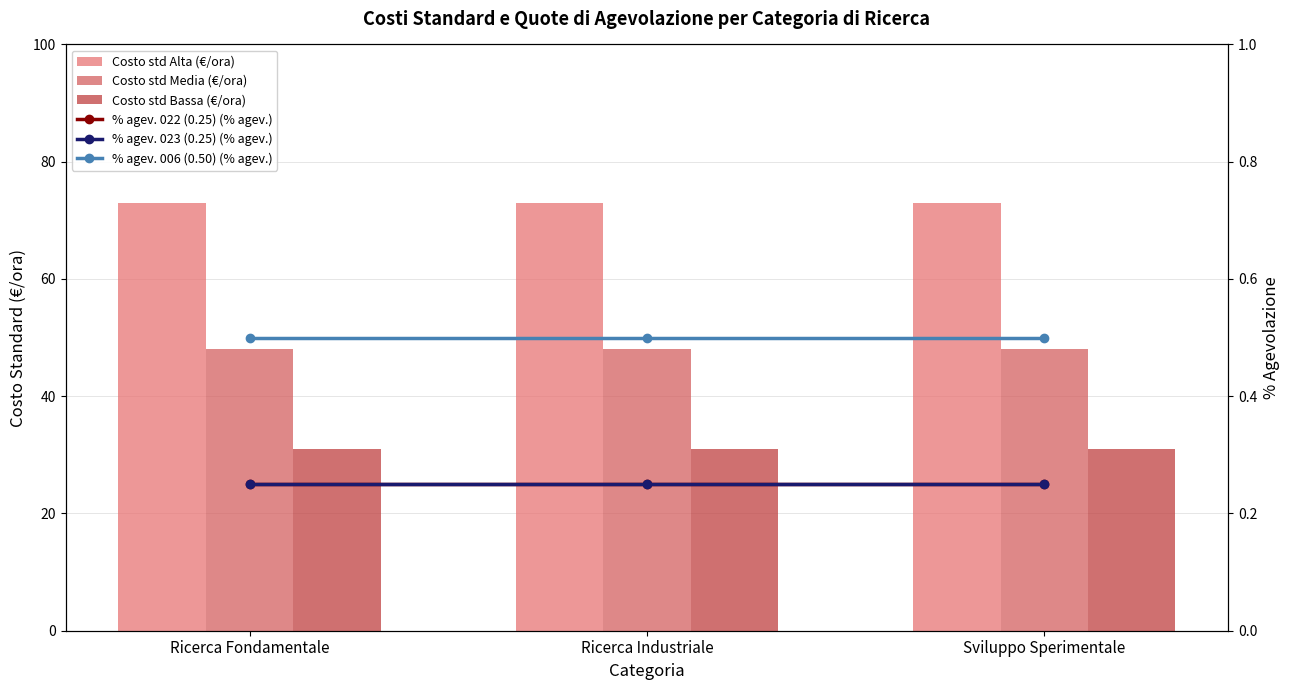

What is the greatest value displayed?

73.0